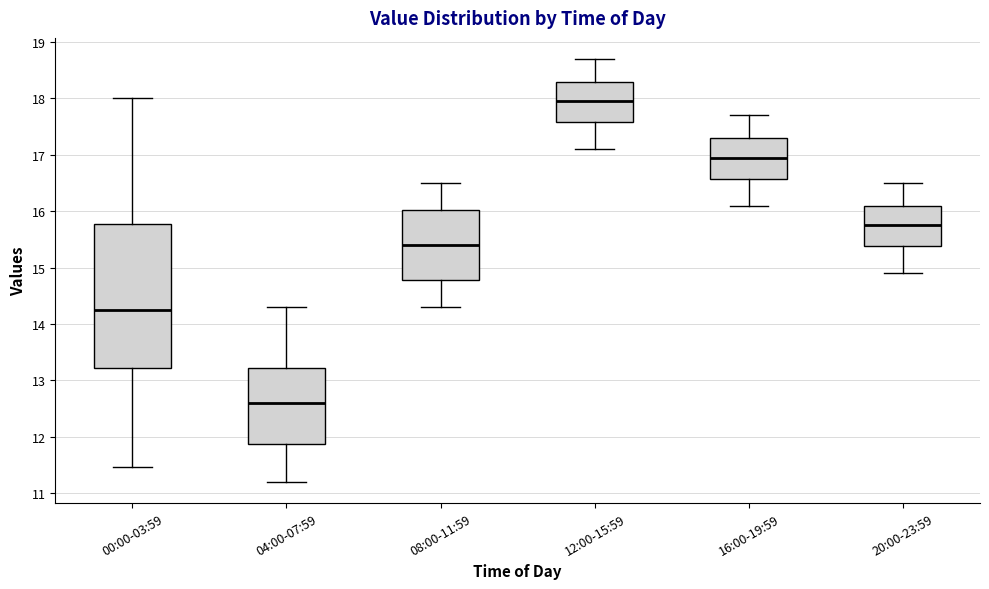

Which box is the tallest, from its lower edge to its upper edge?

00:00-03:59